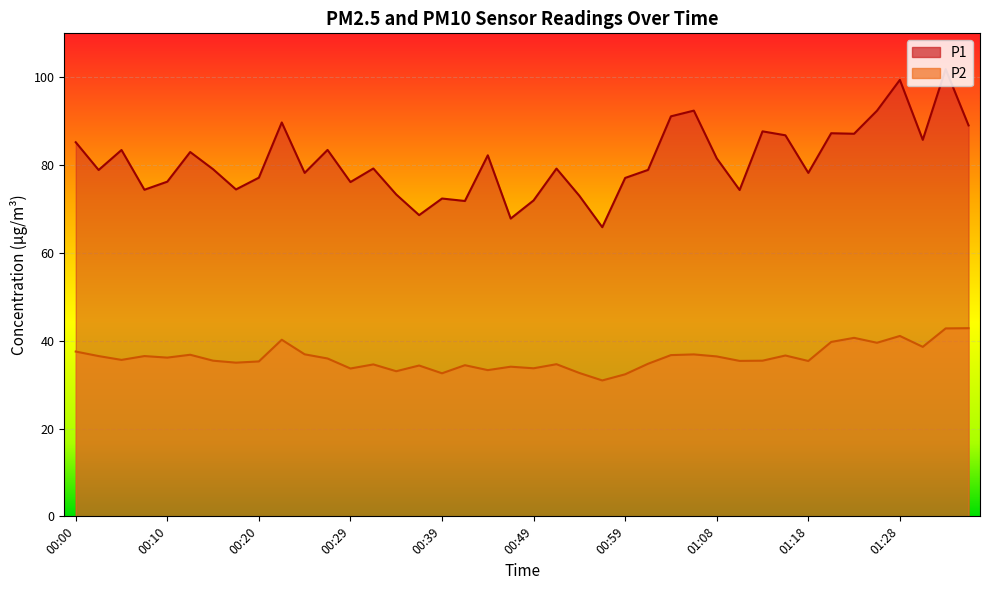

True or false: P1 and P2 cross at least once.

False